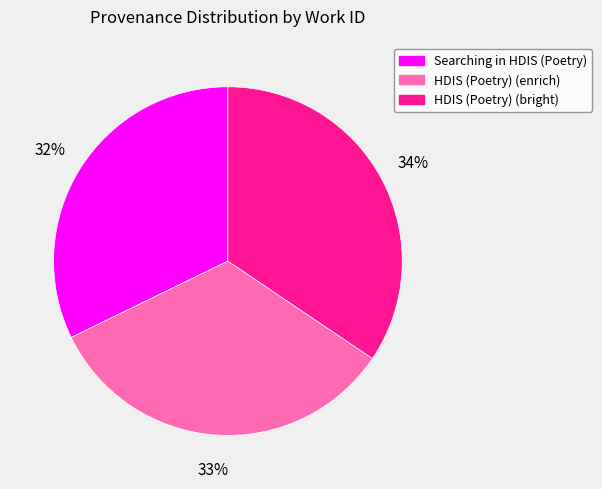

To the nearest percent, what is the difference between the largest and smallest slice percentages?

2%